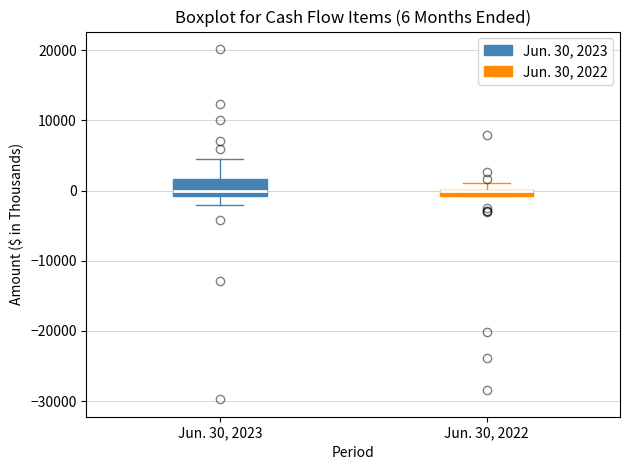

Comparing the boxes themselves (not the whiskers), which one is the tallest?

Jun. 30, 2023